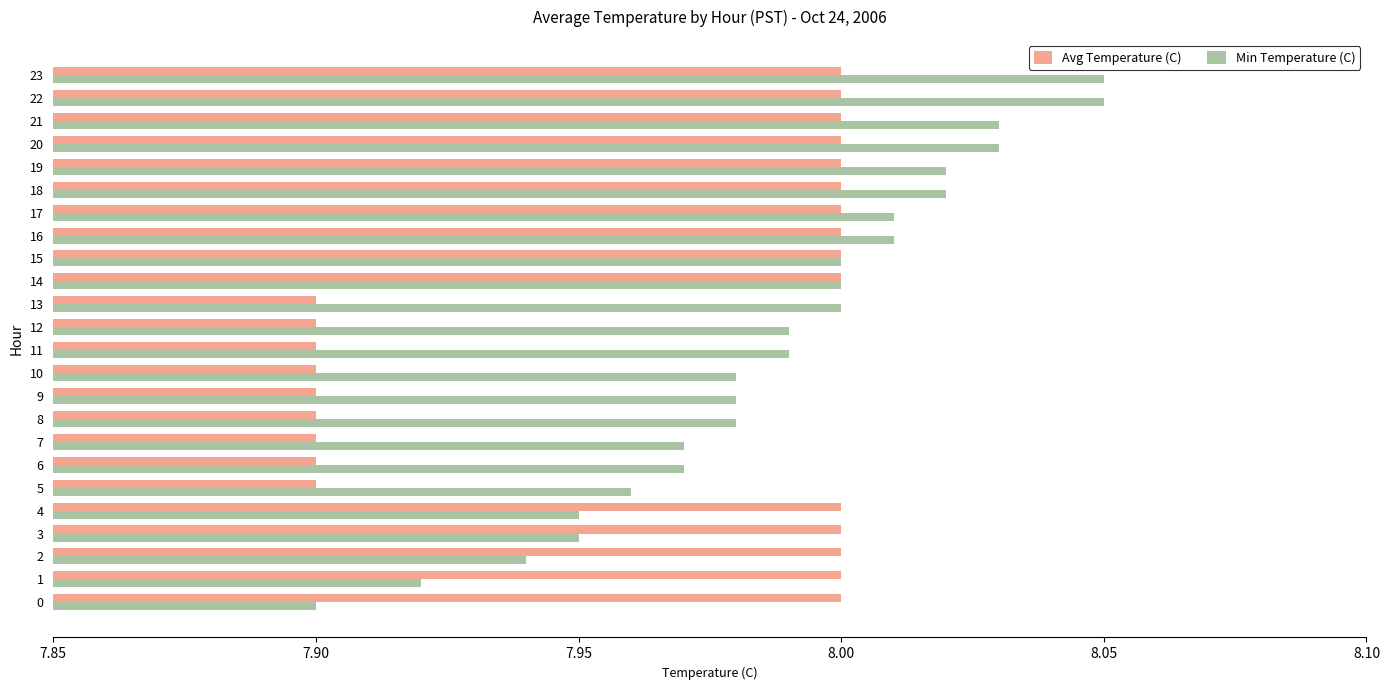

What is the total value across all series at 22?

16.1